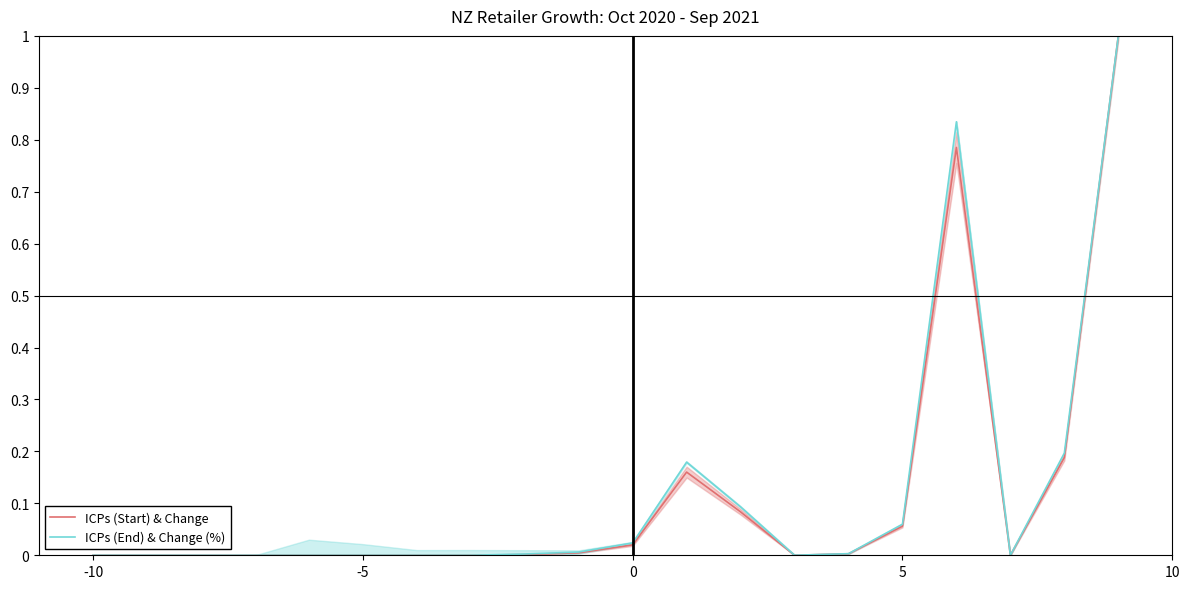

List the series in order of their overall mean, lowest first.

ICPs (Start) & Change, ICPs (End) & Change (%)